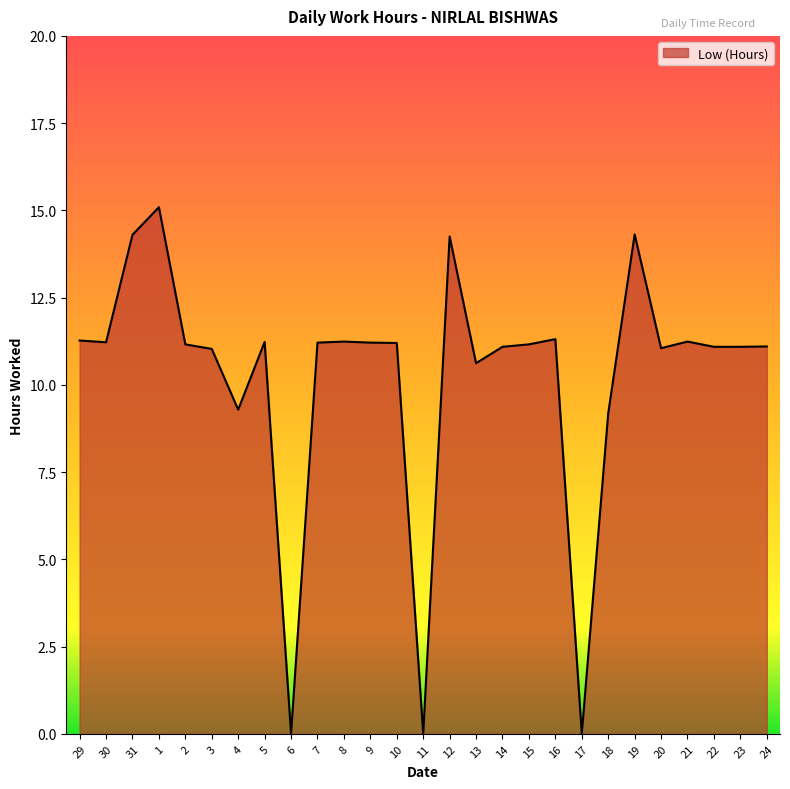

Between 6 and 4, which is larger?

4